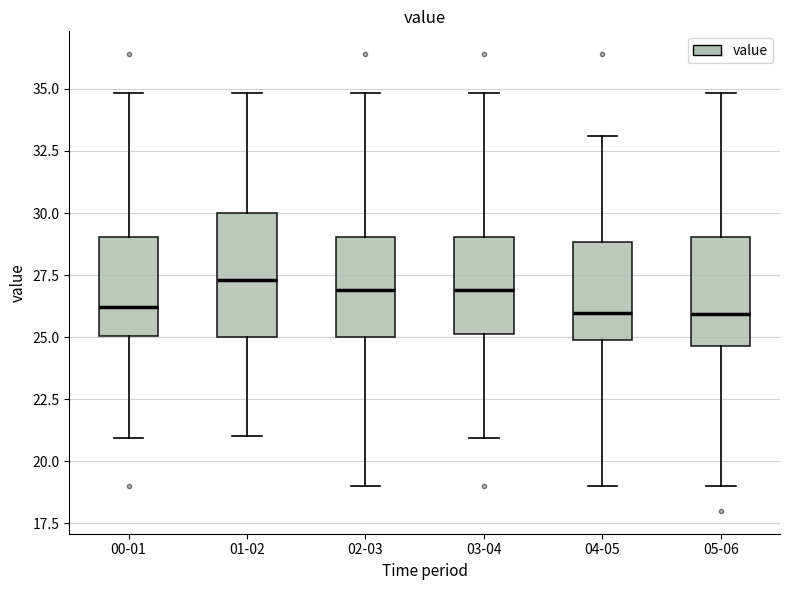

Reading left to right, transcribe this box plot: for each box, give where its median line is, the range the box spans, and where its two whiskers end, as read against the y-axis. The values are not printed on the chart, so give them approximately, as read against the axis.

00-01: median 26.0, box 25.0 to 29.0, whiskers 21.0 to 35.0
01-02: median 27.5, box 25.0 to 30.0, whiskers 21.0 to 35.0
02-03: median 27.0, box 25.0 to 29.0, whiskers 19.0 to 35.0
03-04: median 27.0, box 25.0 to 29.0, whiskers 21.0 to 35.0
04-05: median 26.0, box 25.0 to 29.0, whiskers 19.0 to 33.0
05-06: median 26.0, box 24.5 to 29.0, whiskers 19.0 to 35.0